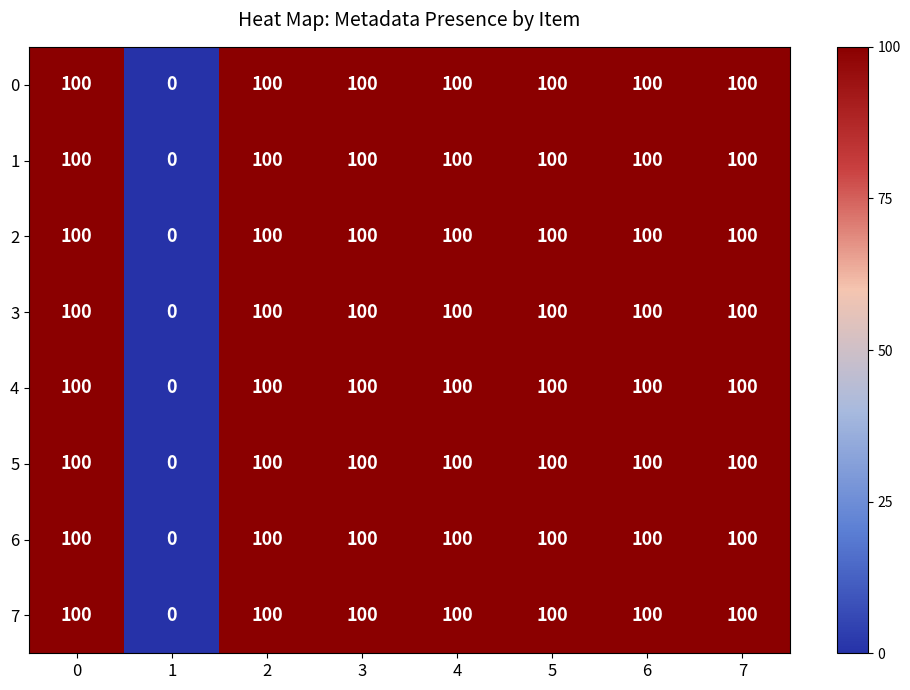

What is the approximate value of 0 at 2, to the nearest 5?

100